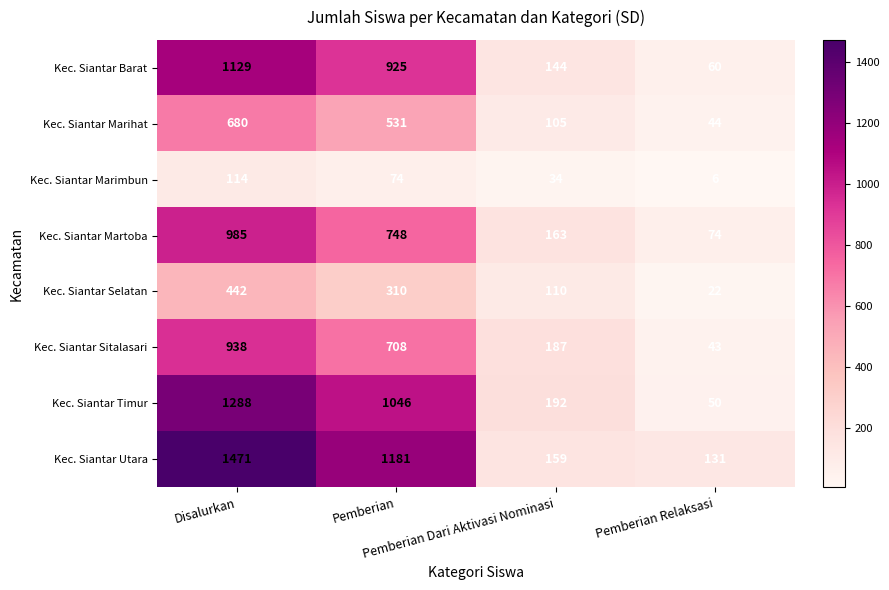

At Pemberian, list the series in order from smallest to largest.

Kec. Siantar Marimbun, Kec. Siantar Selatan, Kec. Siantar Marihat, Kec. Siantar Sitalasari, Kec. Siantar Martoba, Kec. Siantar Barat, Kec. Siantar Timur, Kec. Siantar Utara